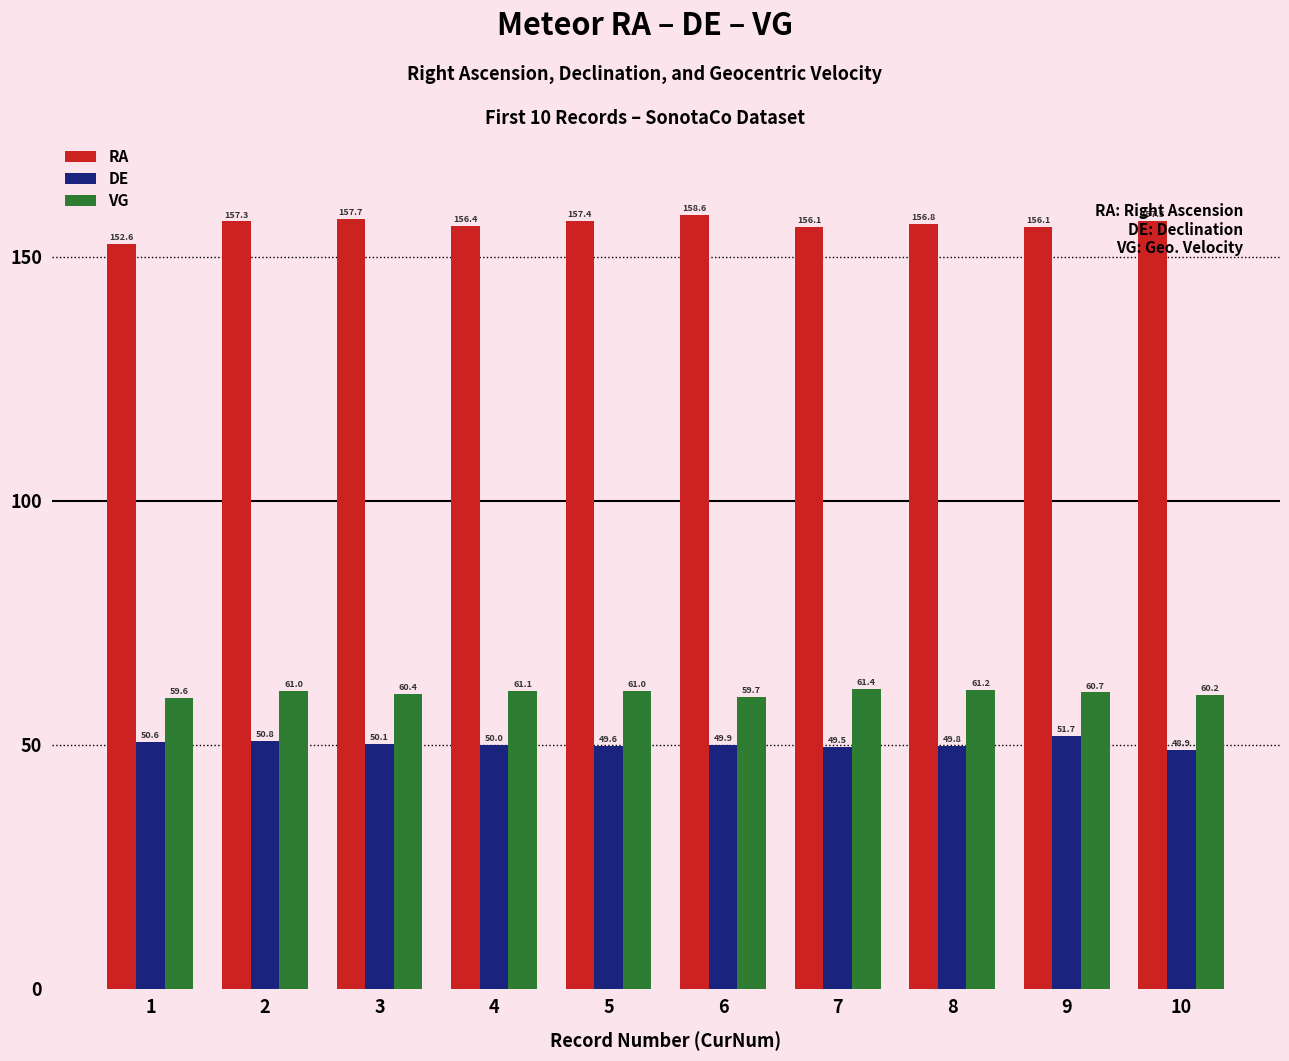

Reading right to left, what are all the values shown in this chart?

RA: 157.3	156.1	156.8	156.1	158.6	157.4	156.4	157.7	157.3	152.6
DE: 48.9	51.7	49.8	49.5	49.9	49.6	50.0	50.1	50.8	50.6
VG: 60.2	60.7	61.2	61.4	59.7	61.0	61.1	60.4	61.0	59.6